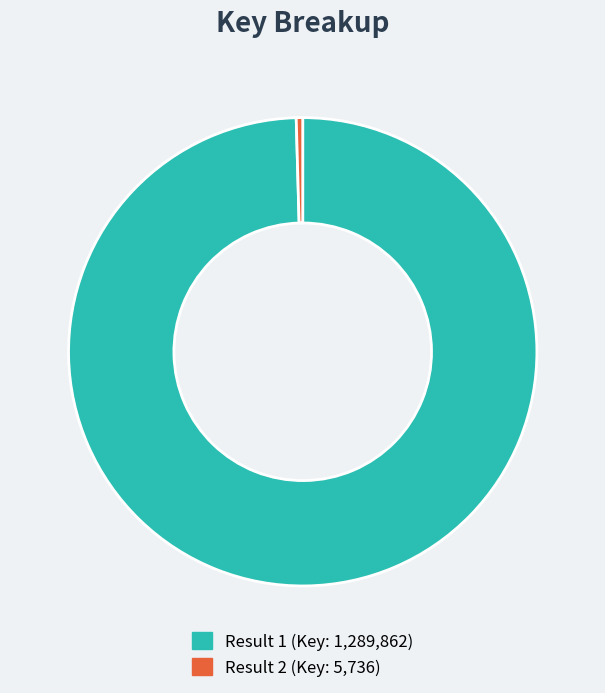

Is there any slice that represents more than half of the pie?

Yes